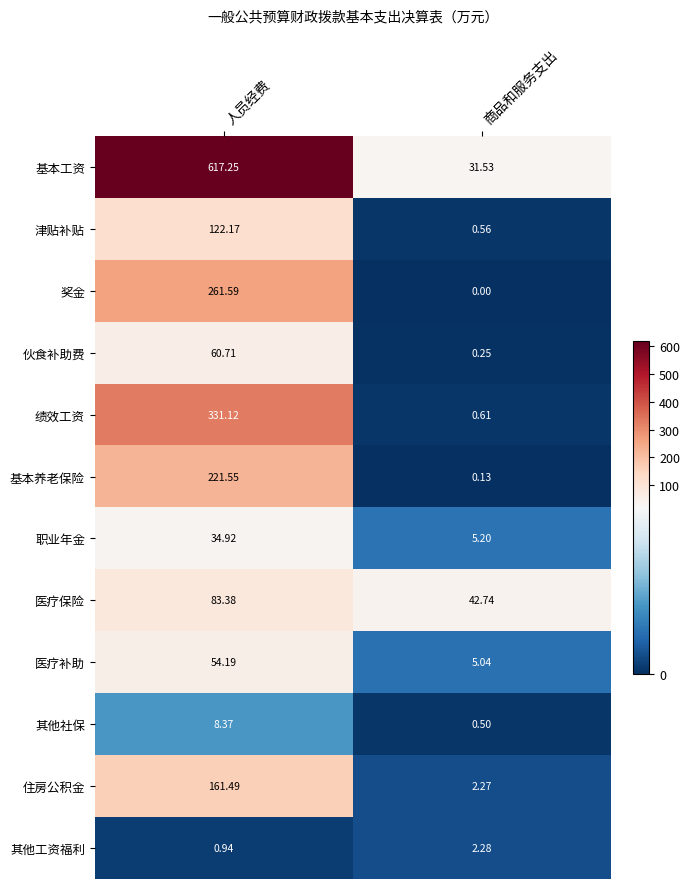

Which series has the largest total across all categories?

基本工资